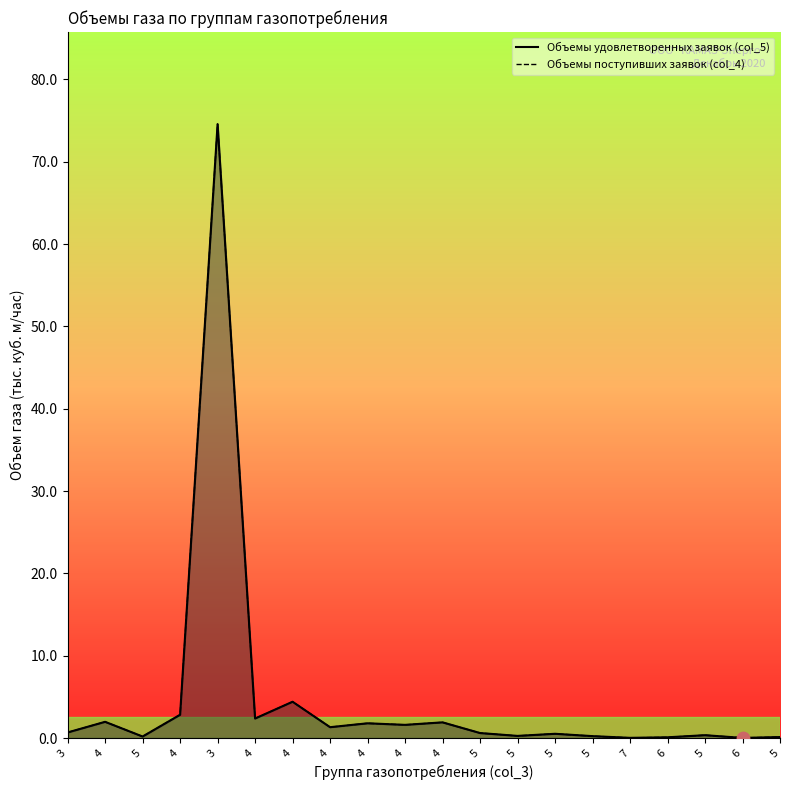

Which series has the largest total across all categories?

Объемы удовлетворенных заявок (col_5)